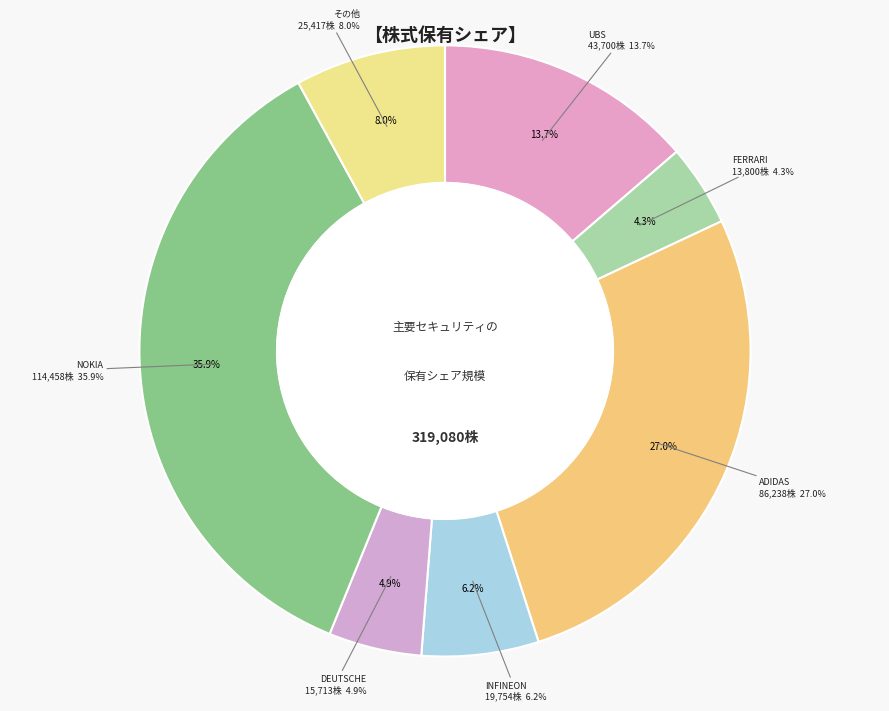

The SAP SE SPONSORED ADR slice represents 11% of the pie. True or false?

False